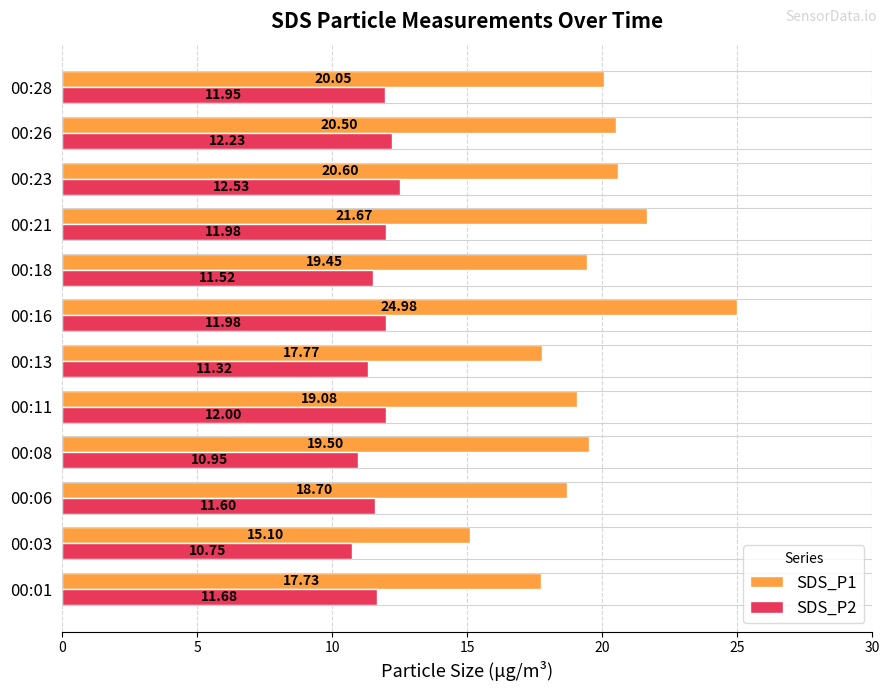

What is the difference between the maximum and minimum values in the SDS_P2 series?

1.8